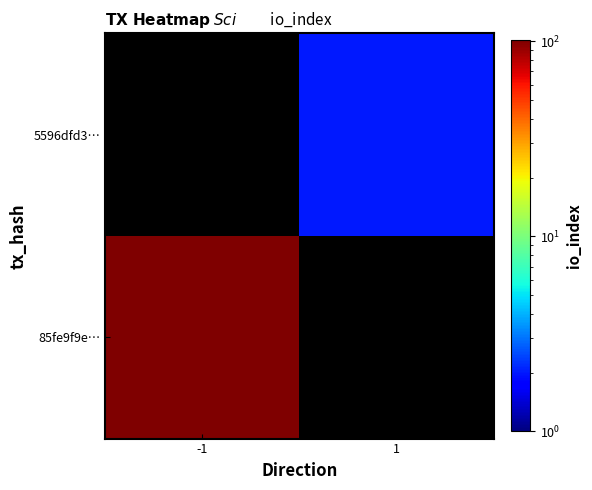

Between 1 and -1, which is larger?

-1